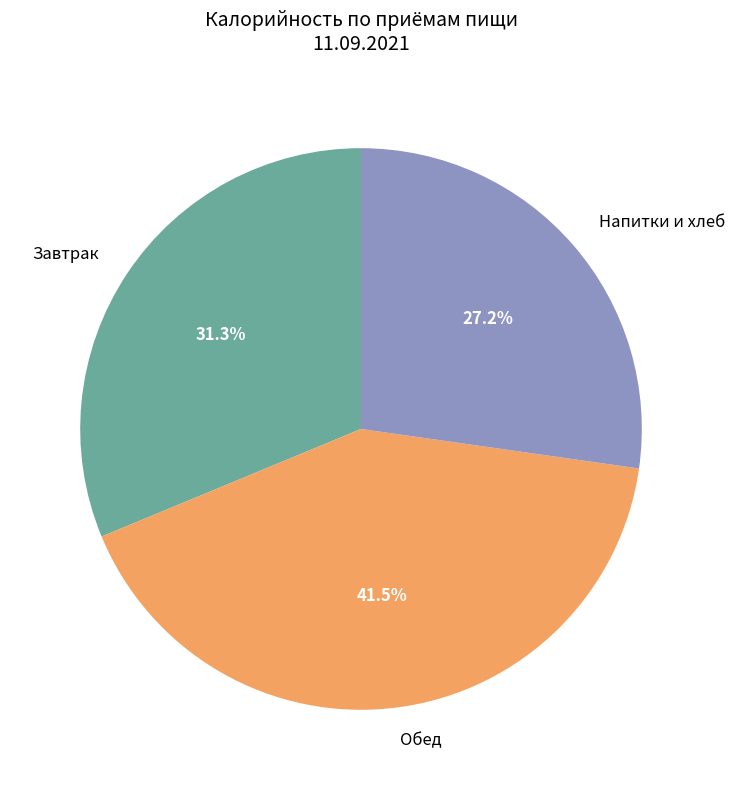

Which category has the smallest portion of the pie?

Напитки и хлеб